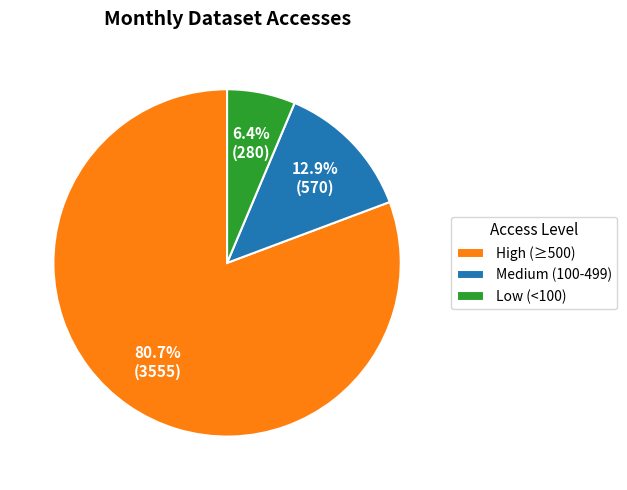

Rank the categories by value from highest to lowest.

High (≥500), Medium (100-499), Low (<100)